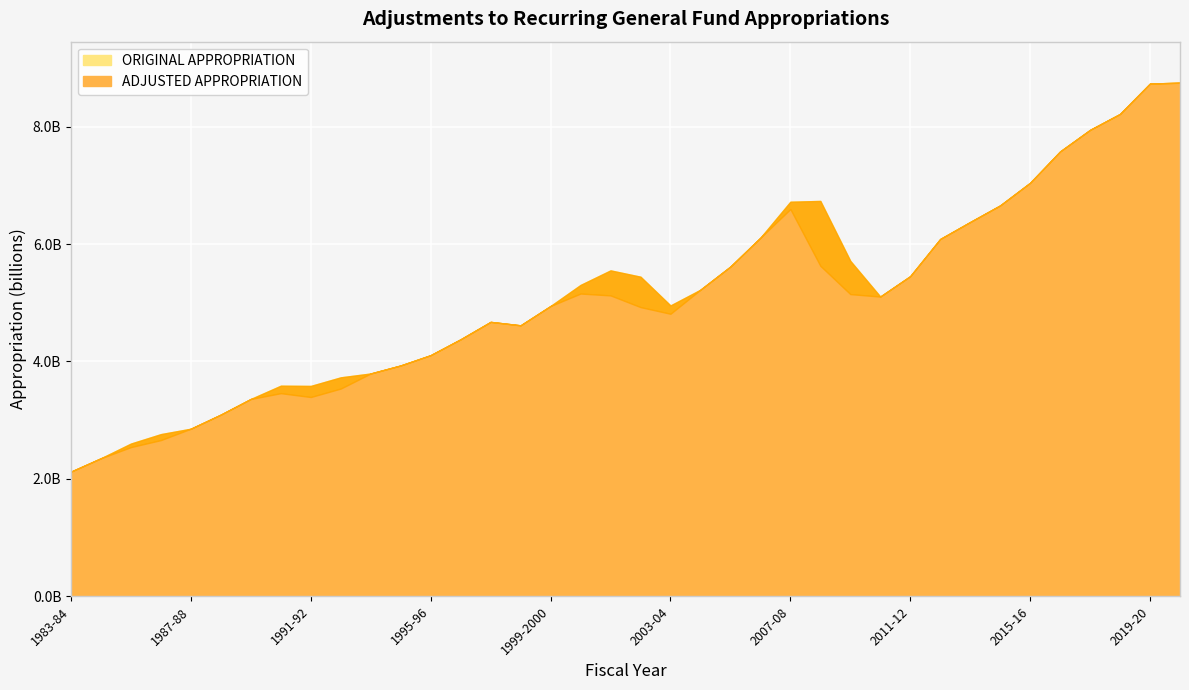

What is the average value of the ADJUSTED APPROPRIATION series?

5055713707